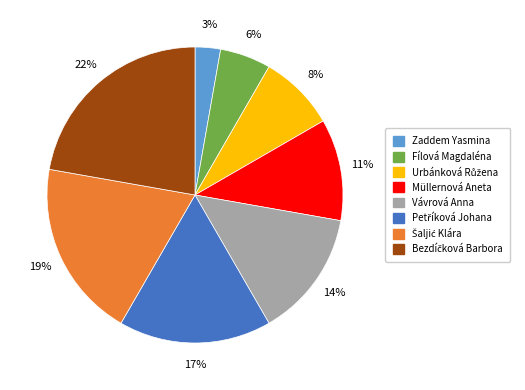

To the nearest percent, what portion does Fílová Magdaléna represent?

6%